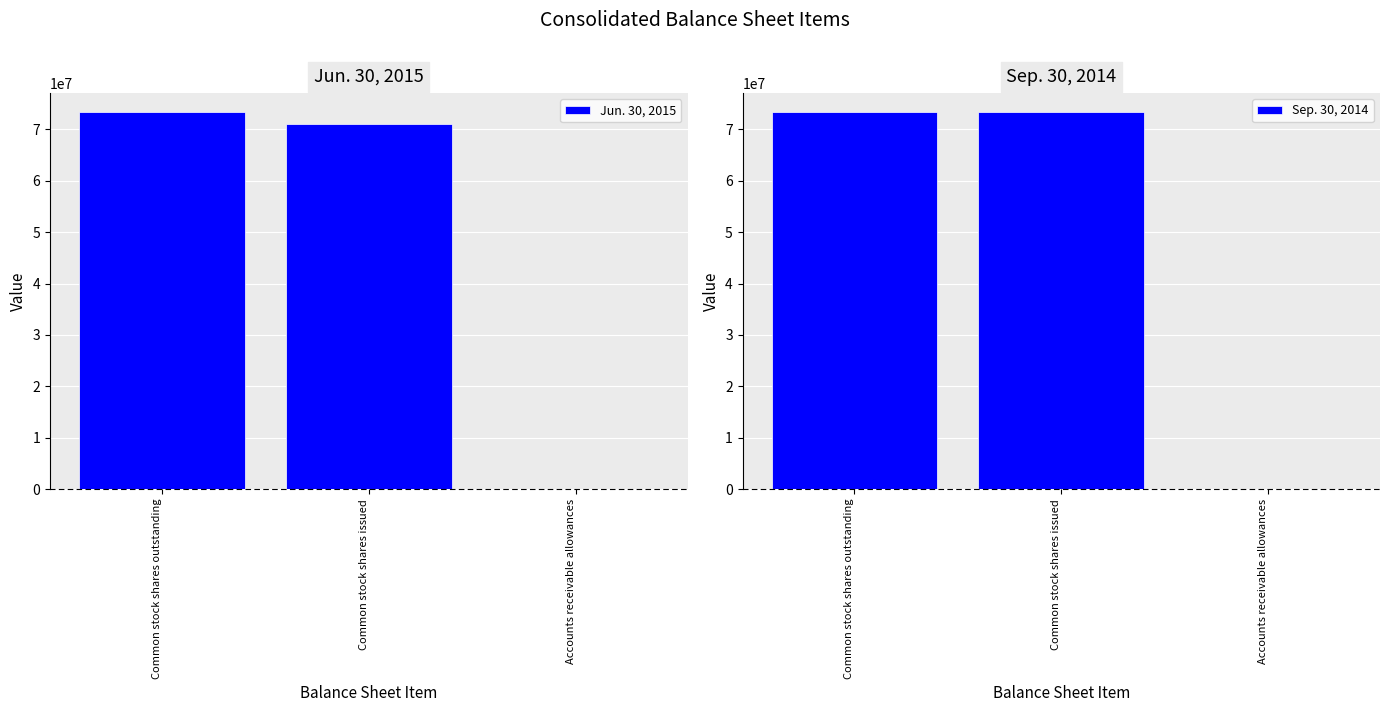

What is the smallest value displayed?

2885